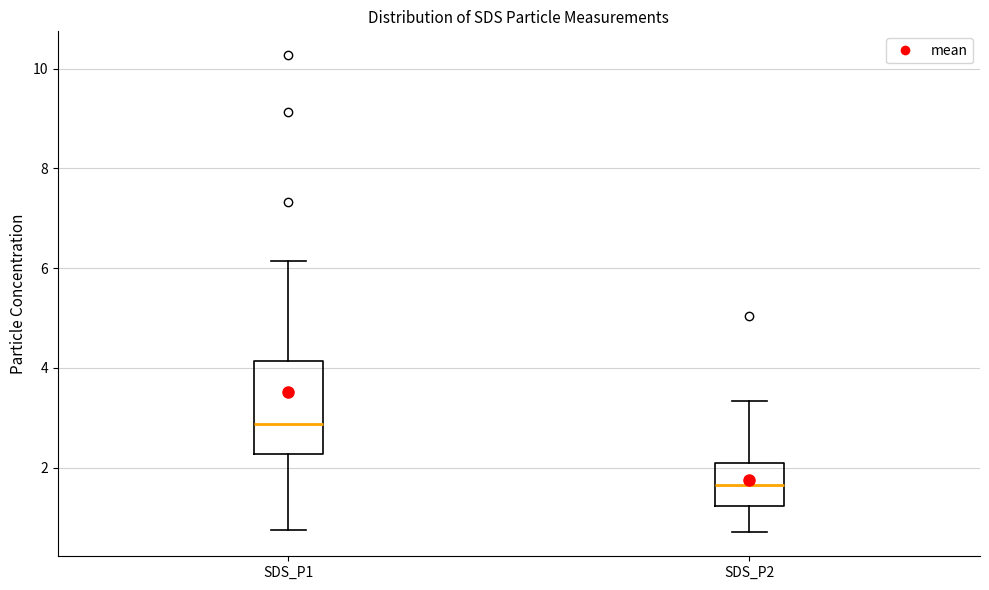

Where is the upper edge of the box for SDS_P1 on the y-axis? The values are not printed on the chart, so give them approximately, as read against the axis.

4.2